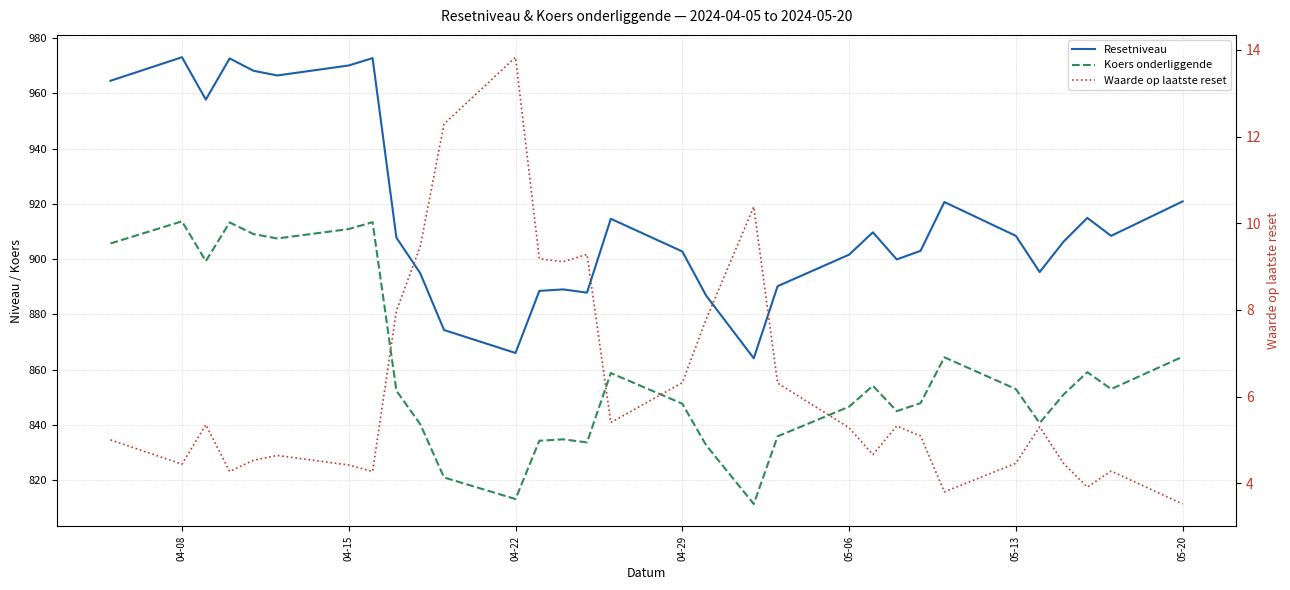

True or false: Resetniveau and Koers onderliggende intersect in this chart.

False